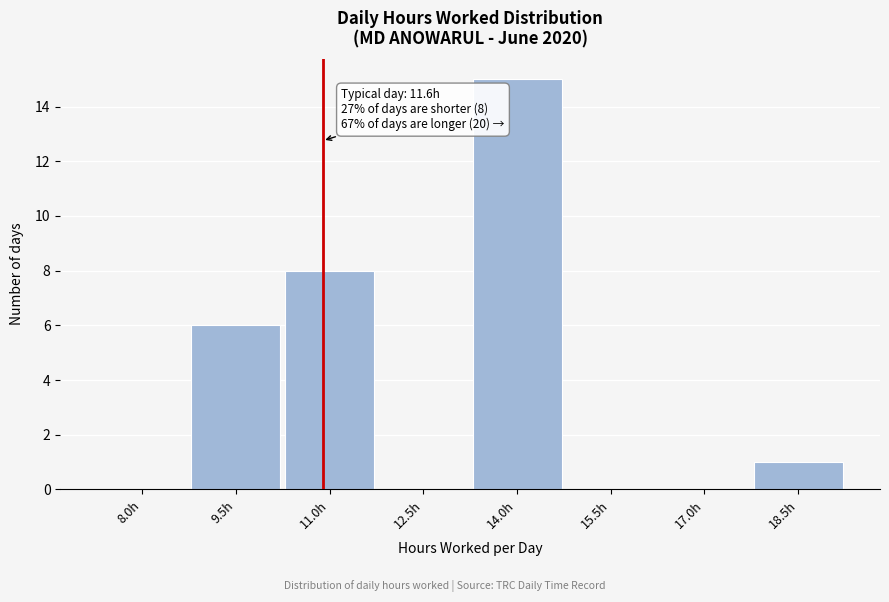

Reading left to right, list all the values displayed in this chart.

8.0h=0	9.5h=6	11.0h=8	12.5h=0	14.0h=15	15.5h=0	17.0h=0	18.5h=1